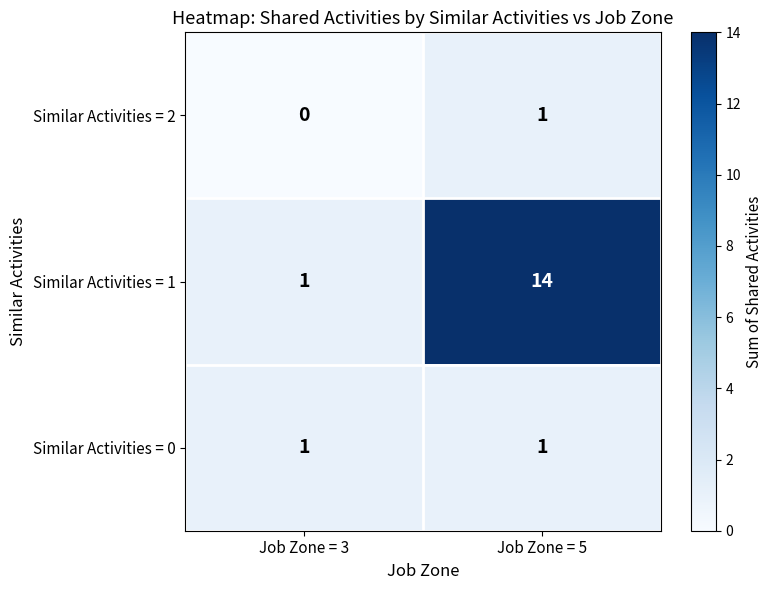

Reading left to right, what are all the values shown in this chart?

Similar Activities = 2: Job Zone = 3=0	Job Zone = 5=1
Similar Activities = 1: Job Zone = 3=1	Job Zone = 5=14
Similar Activities = 0: Job Zone = 3=1	Job Zone = 5=1